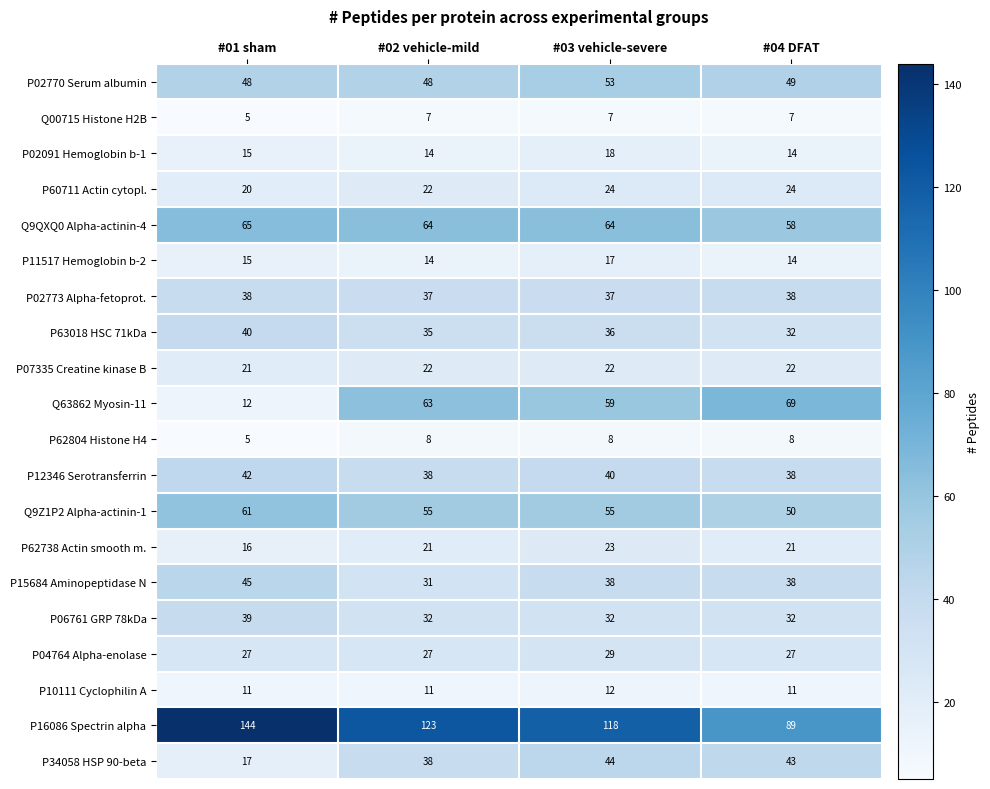

How many distinct data groups are displayed?

20